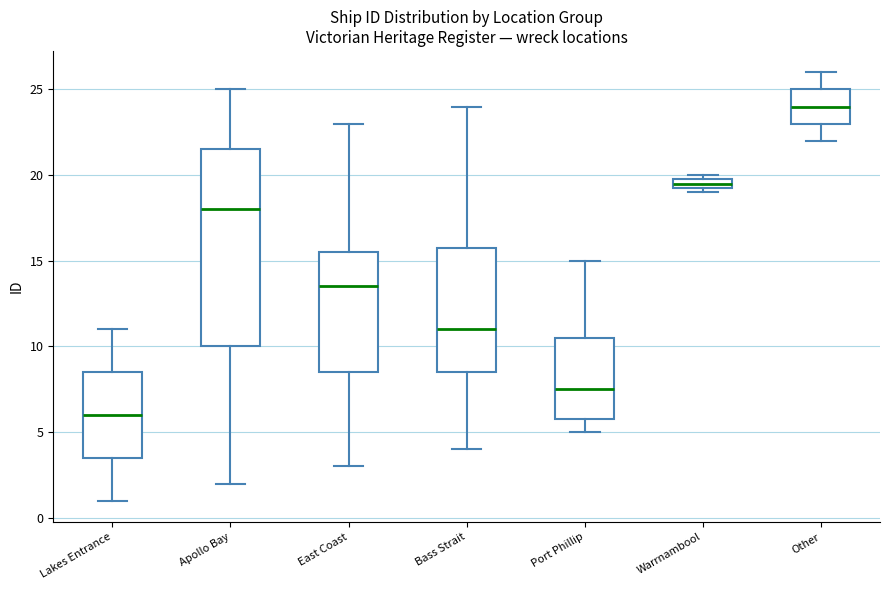

Where does the median line of the box for Bass Strait sit on the y-axis? The values are not printed on the chart, so give them approximately, as read against the axis.

11.0